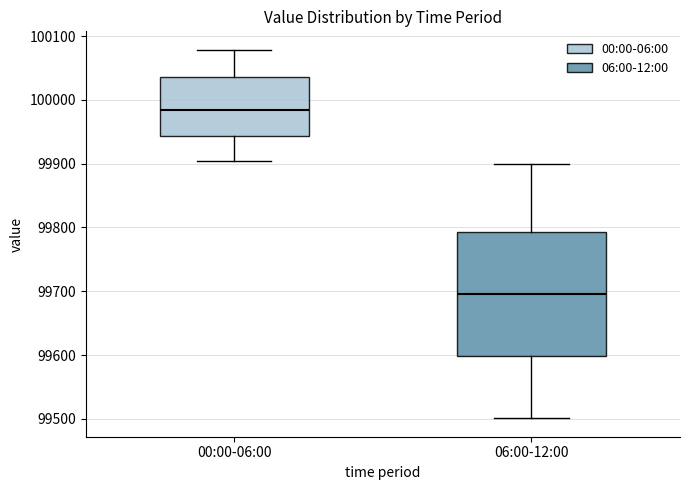

Reading left to right, read every box against the y-axis: the position of its median line, the range the box covers, and the ends of its whiskers. The values are not printed on the chart, so give them approximately, as read against the axis.

00:00-06:00: median 99980, box 99940 to 100040, whiskers 99900 to 100080
06:00-12:00: median 99700, box 99600 to 99790, whiskers 99500 to 99900